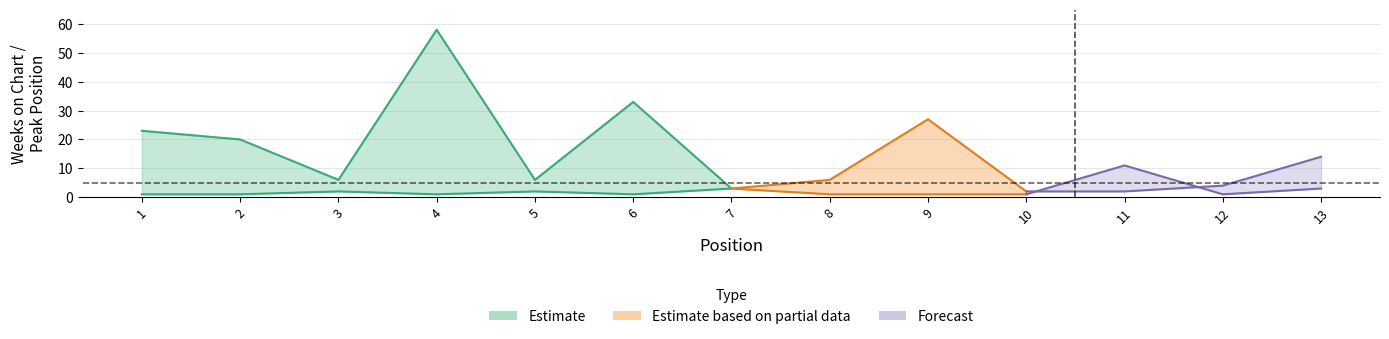

Rank the series at 4 from highest to lowest value.

Weeks on Chart, Peak Position